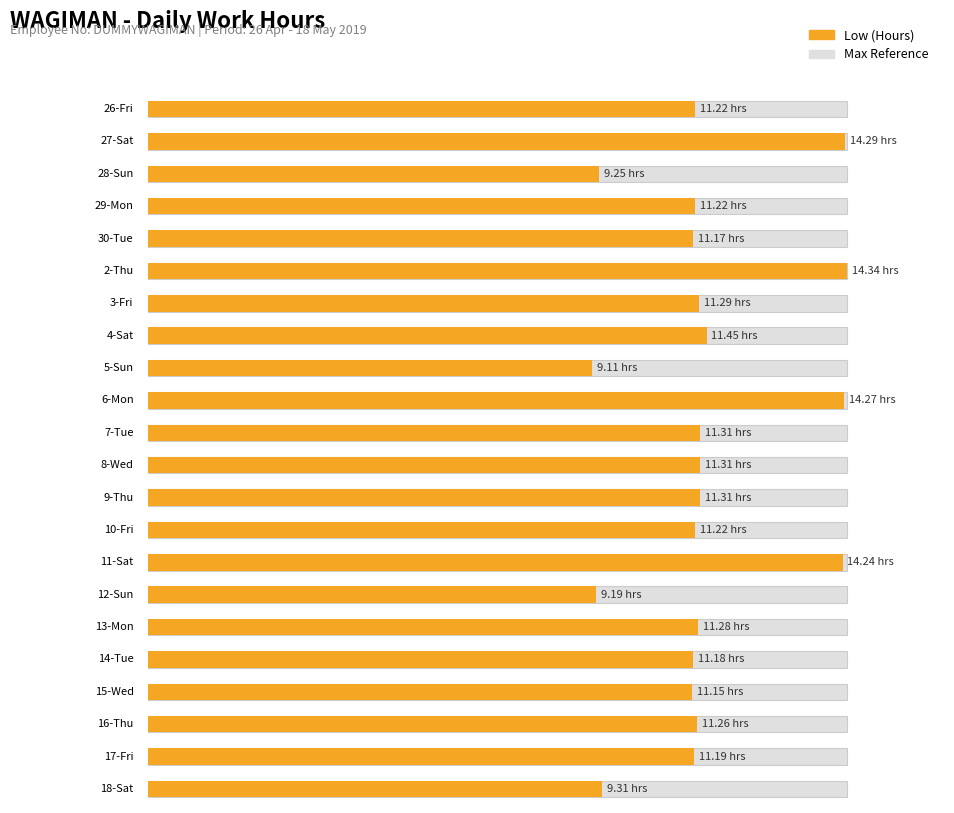

Rank the categories by value from highest to lowest.

2-Thu, 27-Sat, 6-Mon, 11-Sat, 4-Sat, 7-Tue, 8-Wed, 9-Thu, 3-Fri, 13-Mon, 16-Thu, 26-Fri, 29-Mon, 10-Fri, 17-Fri, 14-Tue, 30-Tue, 15-Wed, 18-Sat, 28-Sun, 12-Sun, 5-Sun